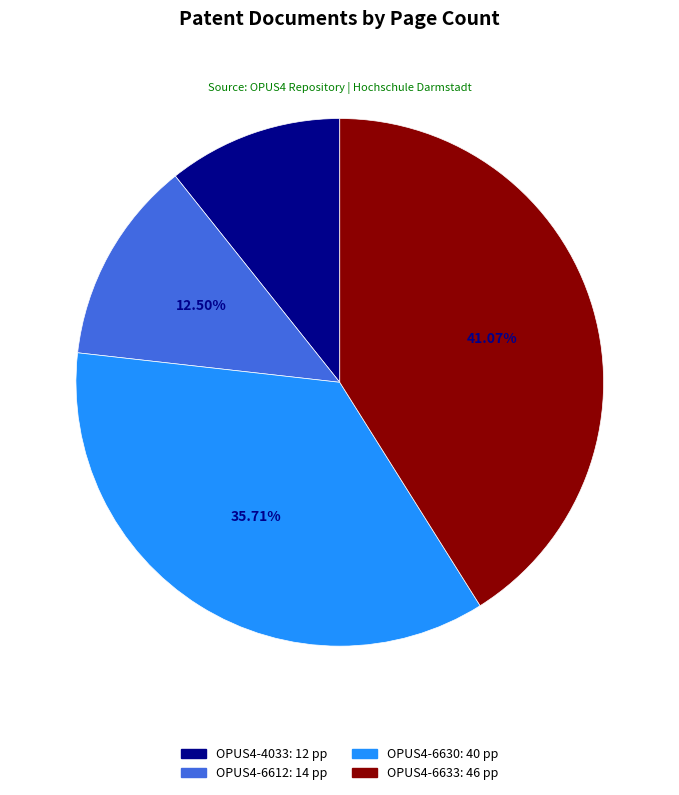

To the nearest percent, what is the difference between the largest and smallest slice percentages?

30%